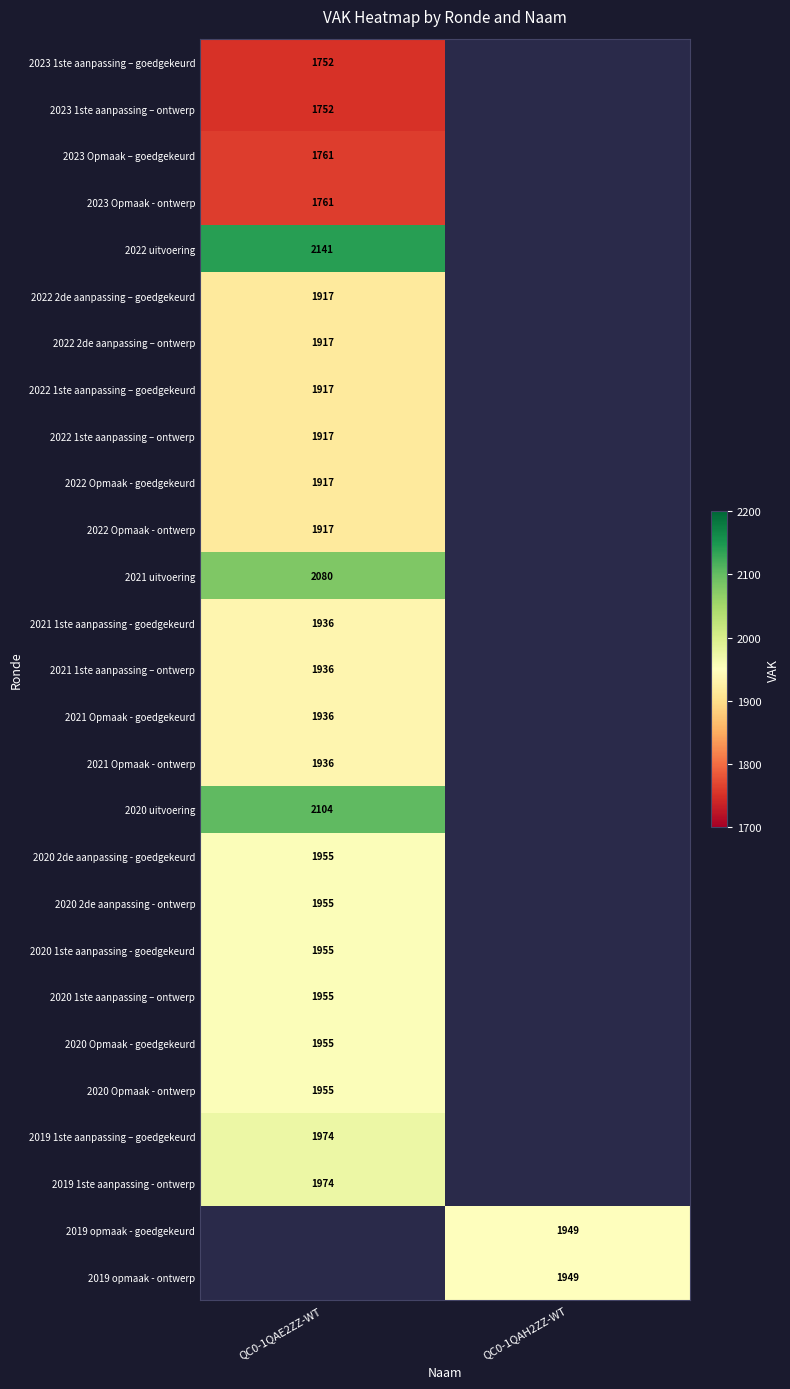

Is the value of 2020 uitvoering at QC0-1QAE2ZZ-WT greater than the value of 2019 opmaak - goedgekeurd at QC0-1QAH2ZZ-WT?

Yes